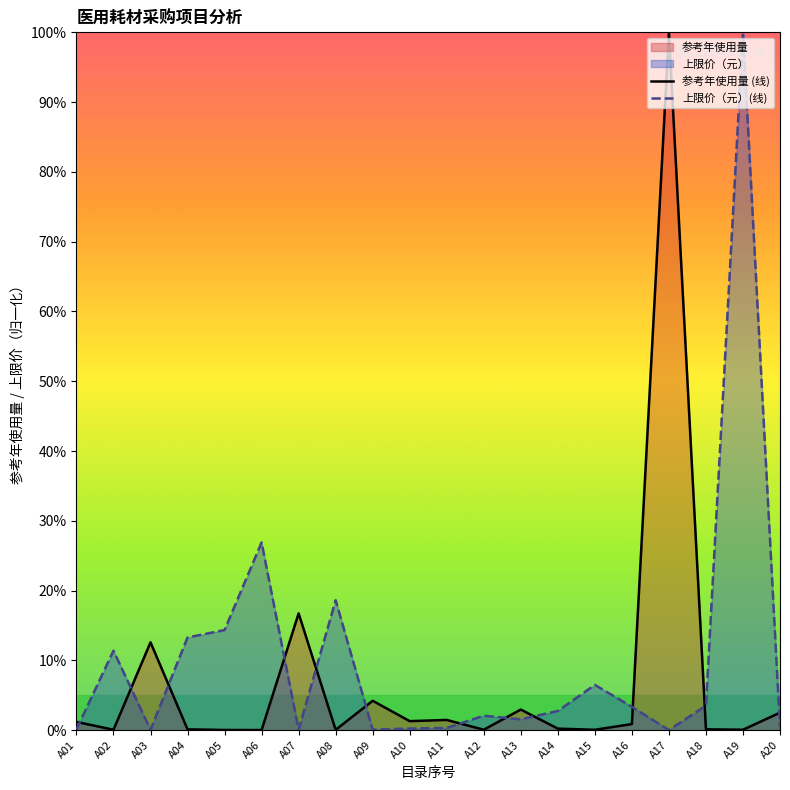

The value of 参考年使用量 (线) at A12 is 0.0. True or false?

False